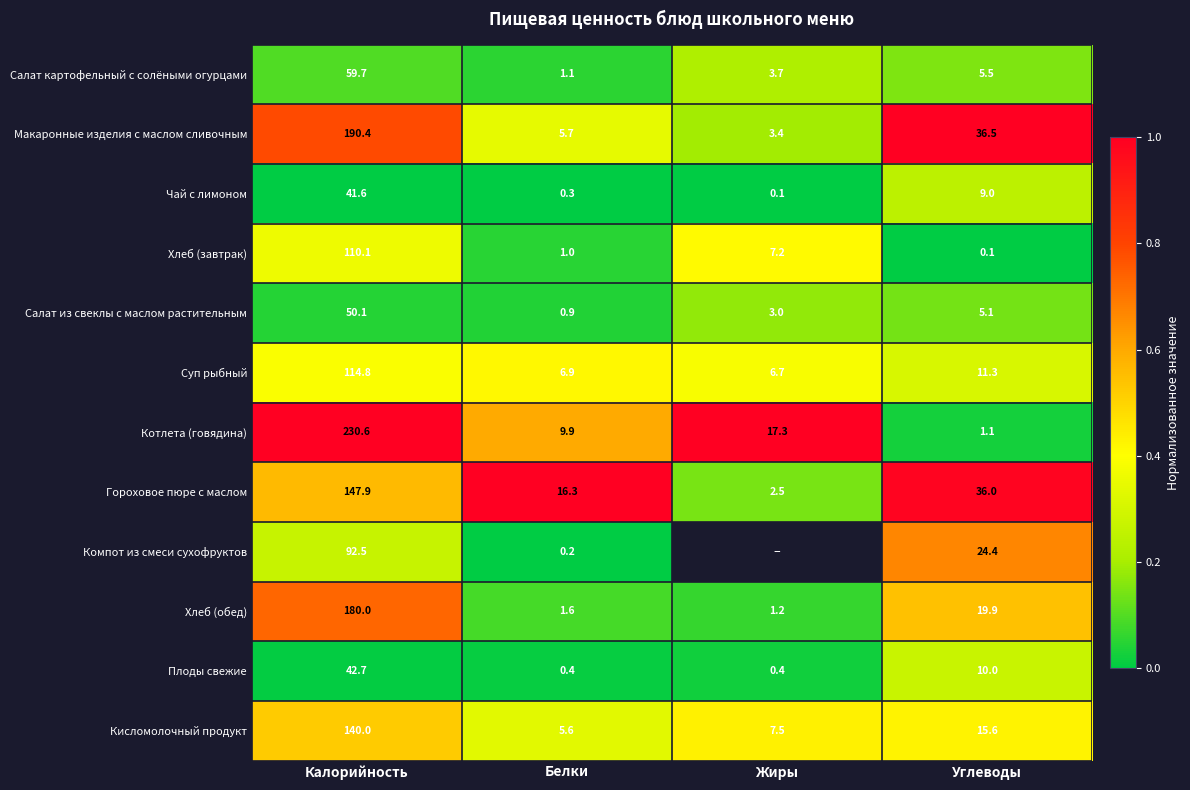

Is the value of Плоды свежие at Калорийность greater than the value of Салат из свеклы с маслом растительным at Жиры?

Yes